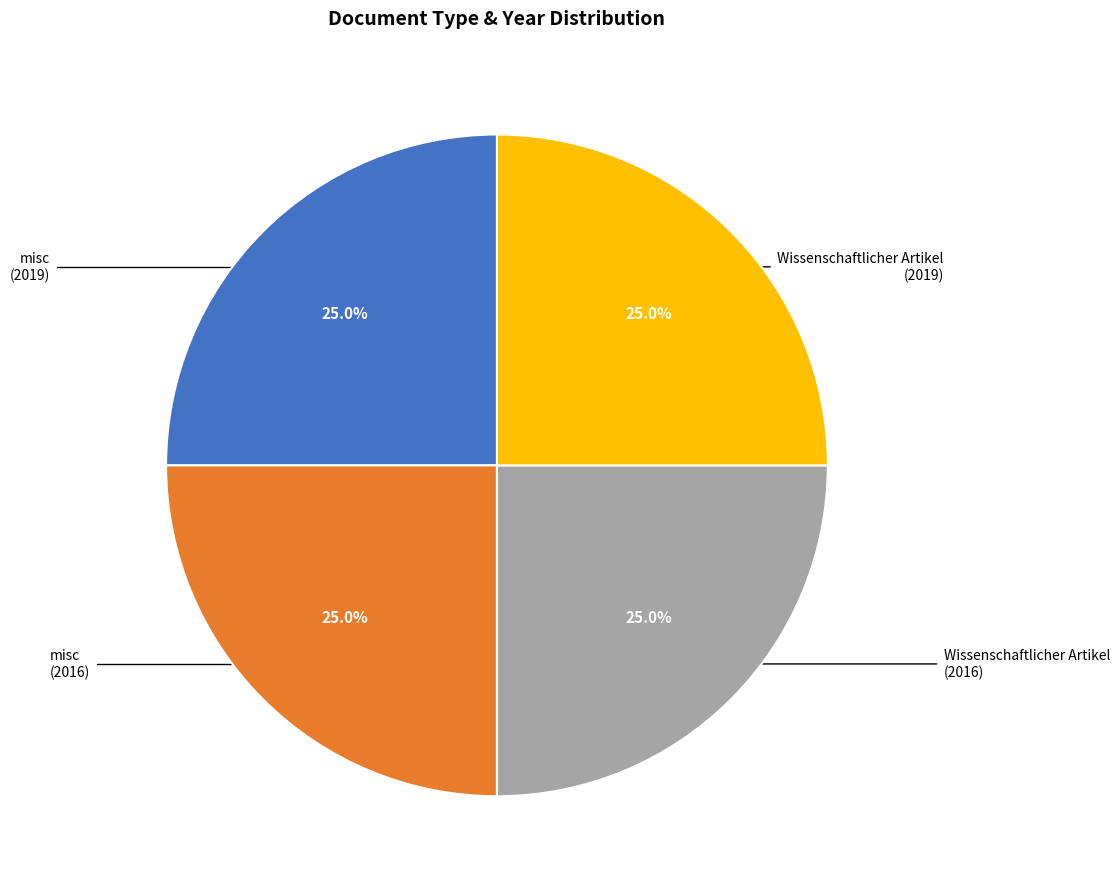

How many segments does this pie chart have?

4